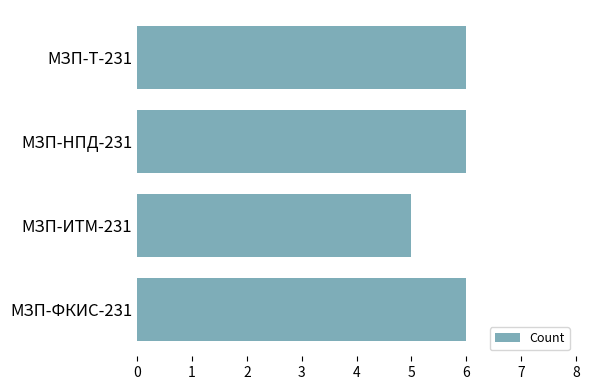

Reading bottom to top, transcribe all the data shown in this chart.

МЗП-ФКИС-231=6	МЗП-ИТМ-231=5	МЗП-НПД-231=6	МЗП-Т-231=6